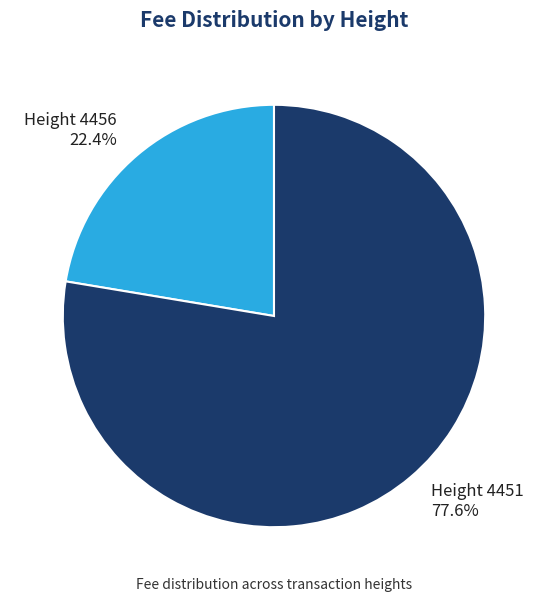

What is the smallest slice in the pie chart?

Height 4456